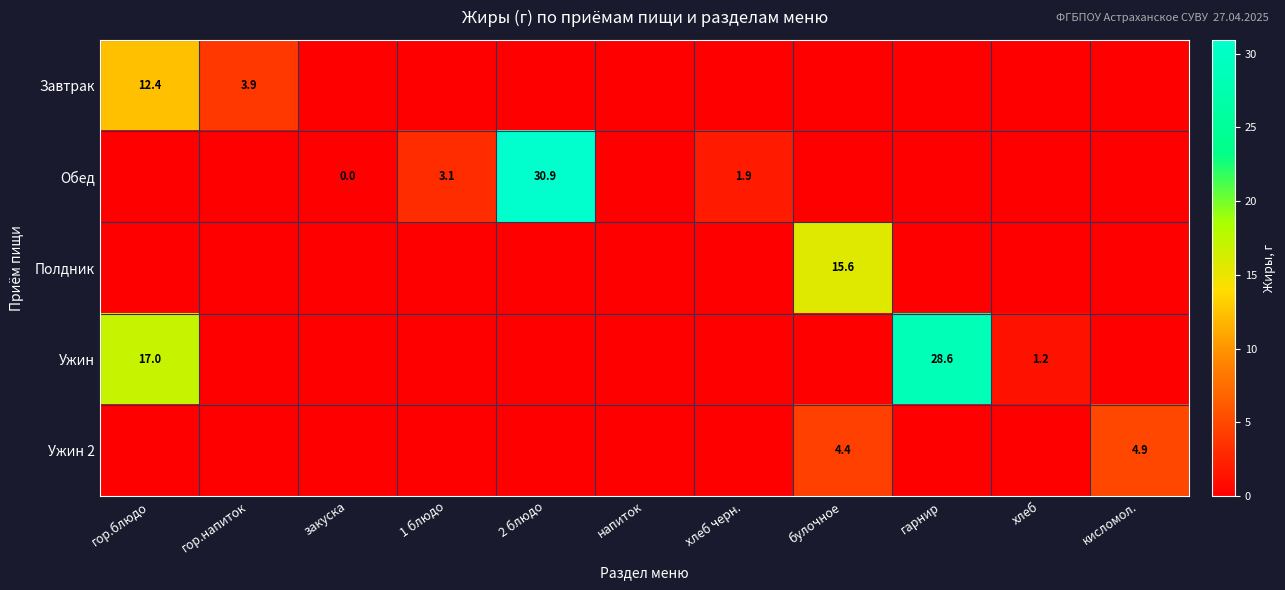

True or false: Завтрак has a value of 12.4 at гор.блюдо.

True